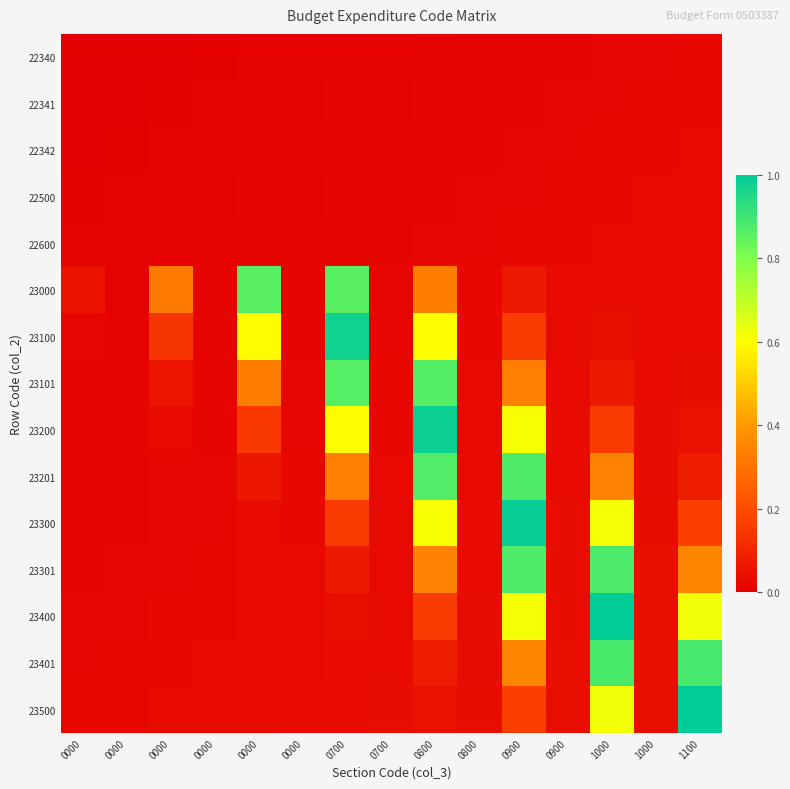

What is the greatest value displayed?

1.0